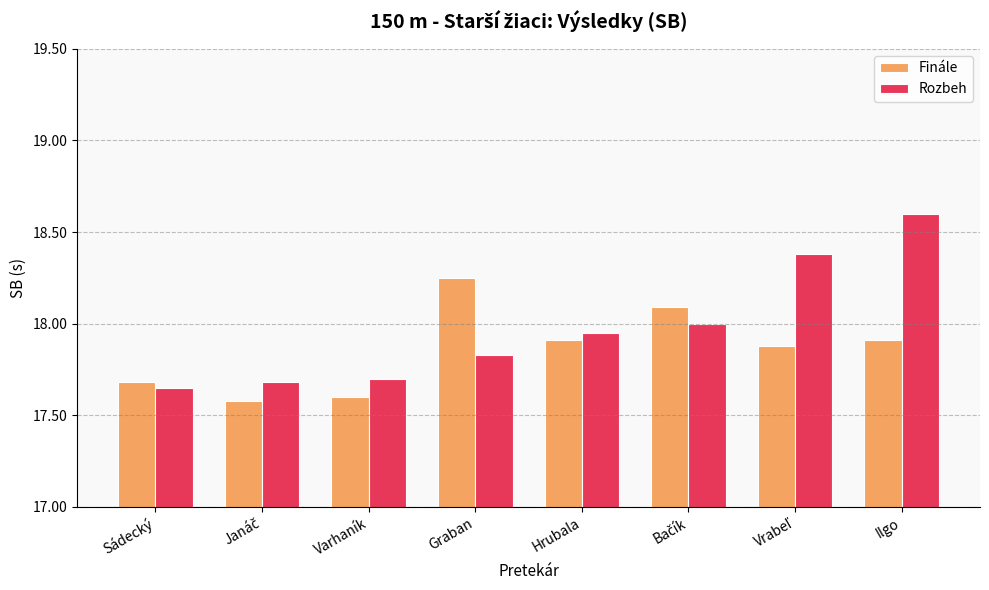

What is the highest value of the Rozbeh series?

18.6